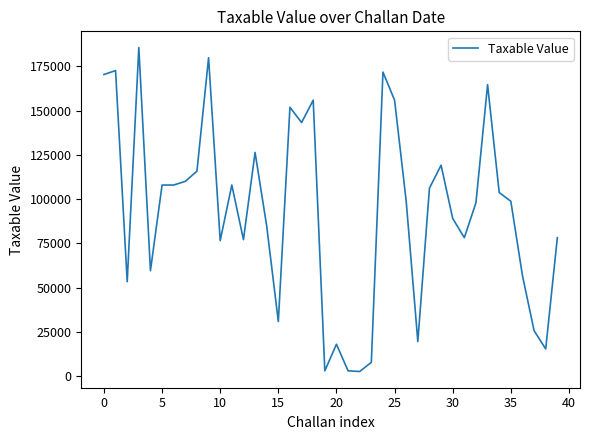

What is the maximum value shown in the chart?

185658.7